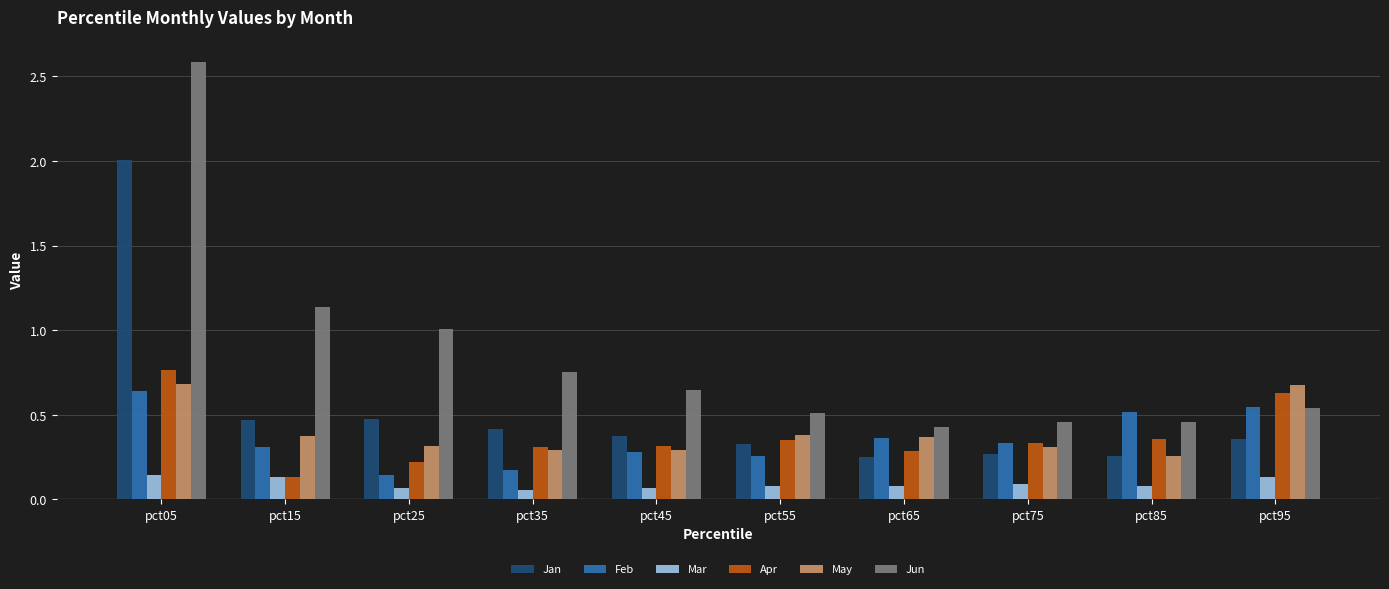

Is the value of Mar at pct15 greater than the value of May at pct55?

No